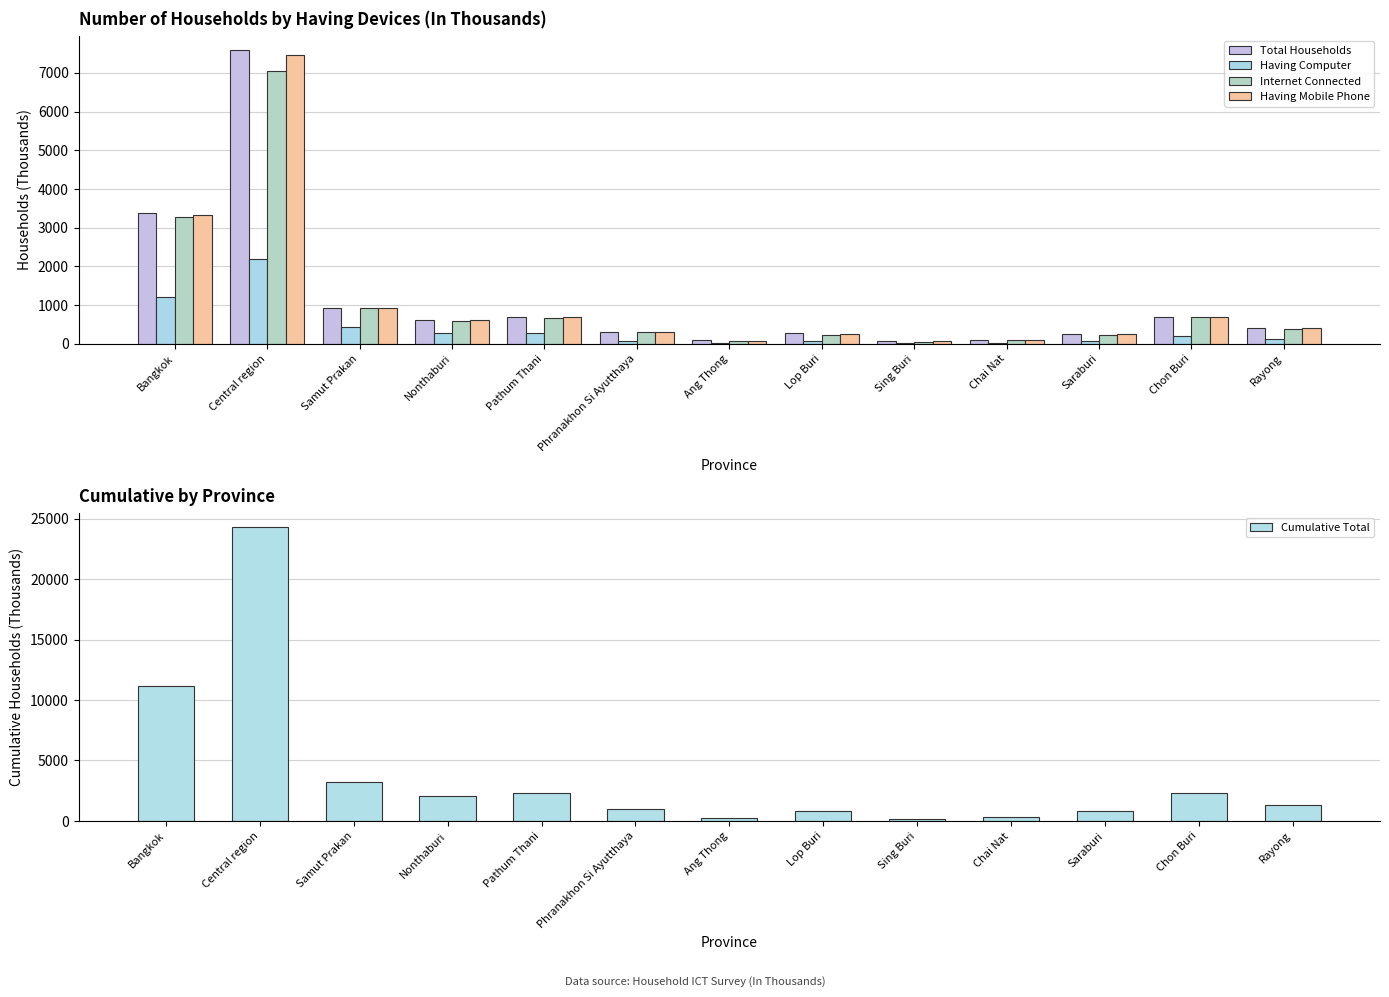

Reading right to left, what are all the values shown in this chart?

Total Households: Rayong=405.7	Chon Buri=696.1	Saraburi=254.2	Chai Nat=101.3	Sing Buri=62.0	Lop Buri=266.8	Ang Thong=82.1	Phranakhon Si Ayutthaya=311.3	Pathum Thani=678.7	Nonthaburi=612.0	Samut Prakan=929.8	Central region=7584.6	Bangkok=3371.7
Having Computer: Rayong=108.6	Chon Buri=210.1	Saraburi=69.9	Chai Nat=20.5	Sing Buri=15.6	Lop Buri=59.6	Ang Thong=16.3	Phranakhon Si Ayutthaya=81.7	Pathum Thani=272.4	Nonthaburi=264.7	Samut Prakan=435.5	Central region=2186.7	Bangkok=1196.5
Internet Connected: Rayong=390.2	Chon Buri=680.2	Saraburi=230.1	Chai Nat=81.9	Sing Buri=50.8	Lop Buri=232.8	Ang Thong=68.3	Phranakhon Si Ayutthaya=290.9	Pathum Thani=652.6	Nonthaburi=582.4	Samut Prakan=922.2	Central region=7050.6	Bangkok=3284.4
Having Mobile Phone: Rayong=403.2	Chon Buri=693.6	Saraburi=244.9	Chai Nat=96.3	Sing Buri=59.5	Lop Buri=256.2	Ang Thong=78.7	Phranakhon Si Ayutthaya=303.1	Pathum Thani=676.4	Nonthaburi=608.1	Samut Prakan=929.8	Central region=7449.8	Bangkok=3336.6
Cumulative Total: Rayong=1307.7	Chon Buri=2280.0	Saraburi=799.0	Chai Nat=300.0	Sing Buri=187.9	Lop Buri=815.3	Ang Thong=245.4	Phranakhon Si Ayutthaya=987.0	Pathum Thani=2280.2	Nonthaburi=2067.2	Samut Prakan=3217.3	Central region=24271.6	Bangkok=11189.2